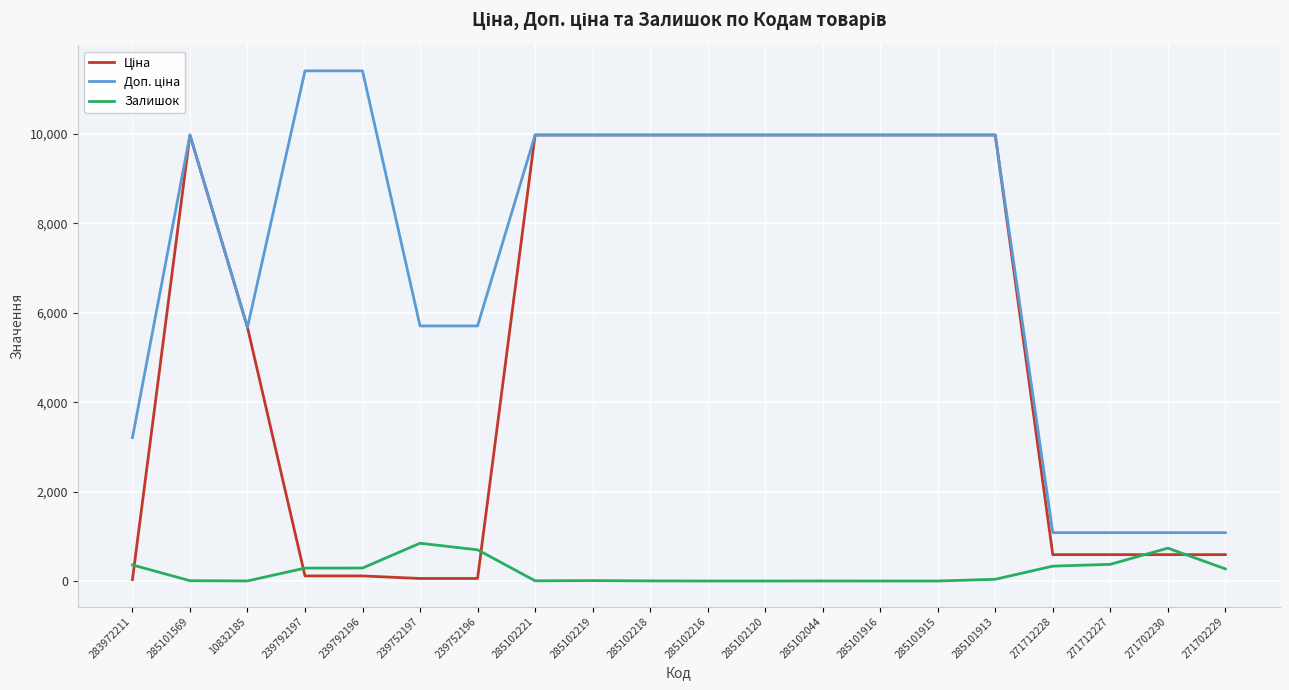

What is the spread (max minus min) of values at 271702230?

491.7